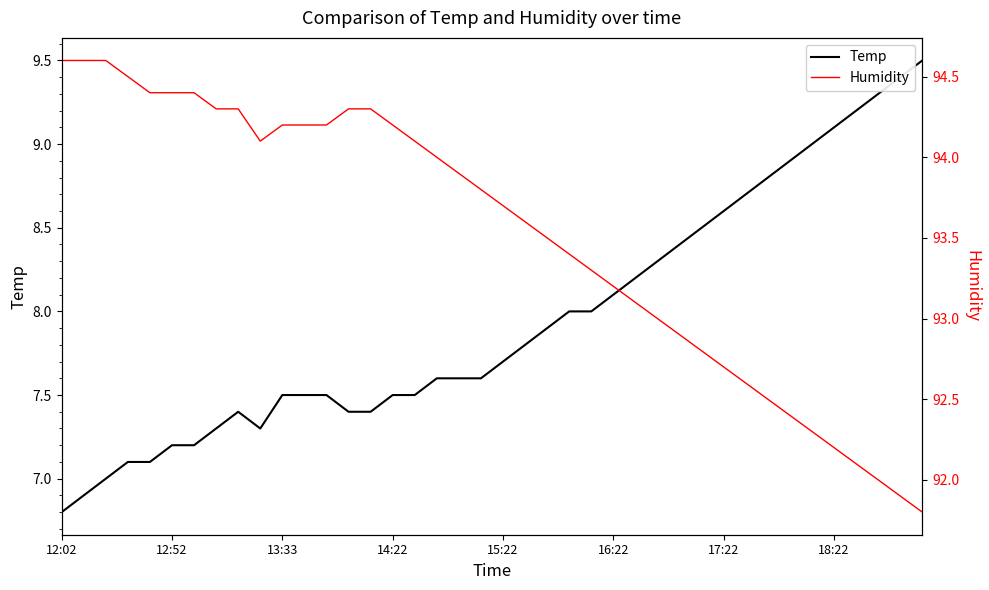

True or false: Humidity and Temp cross at least once.

False